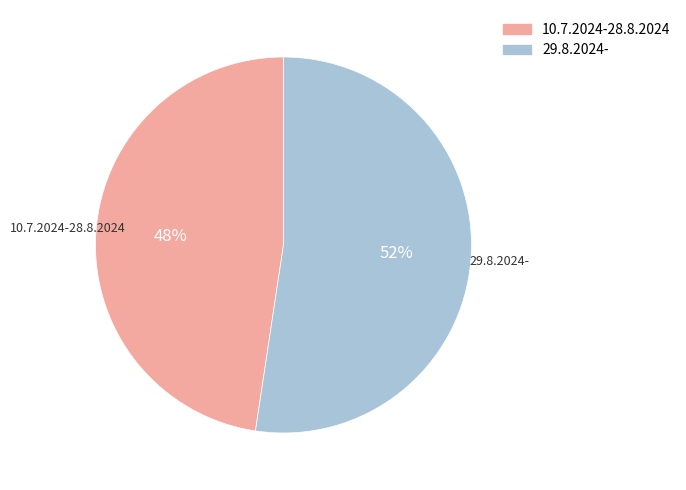

What is the smallest slice in the pie chart?

10.7.2024-28.8.2024